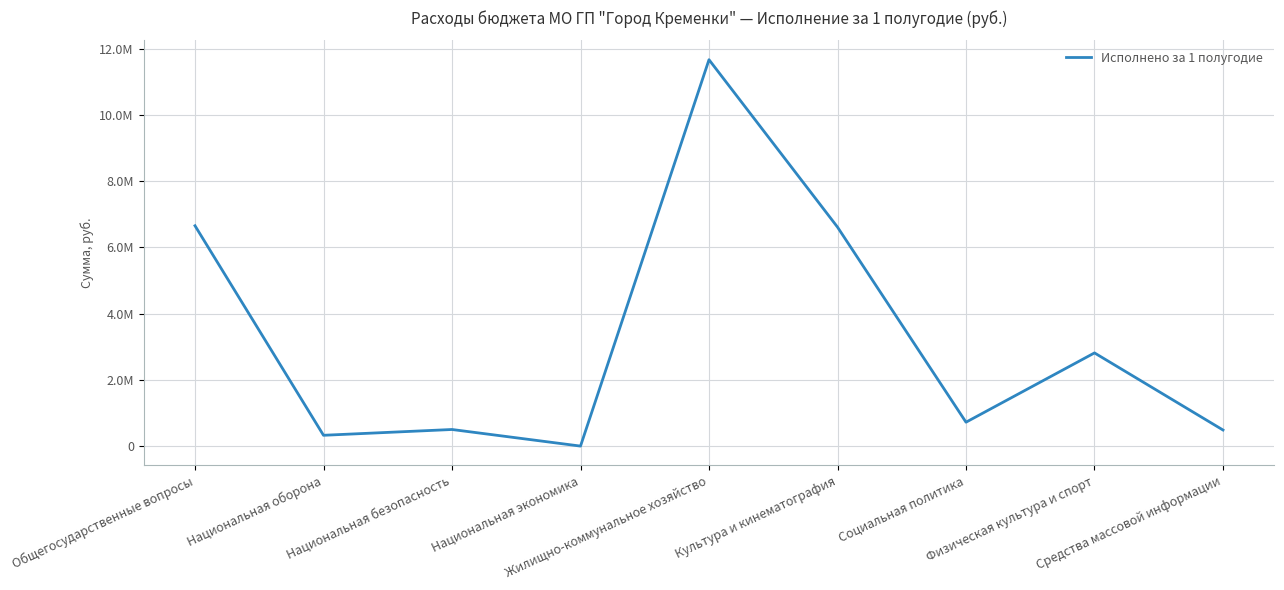

What position from the right is Социальная политика?

3